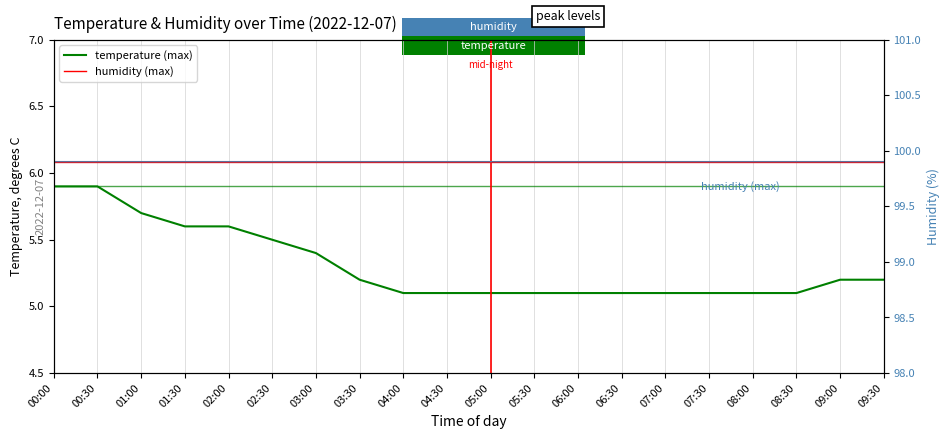

What is the label of the 18th point from the right?

01:00